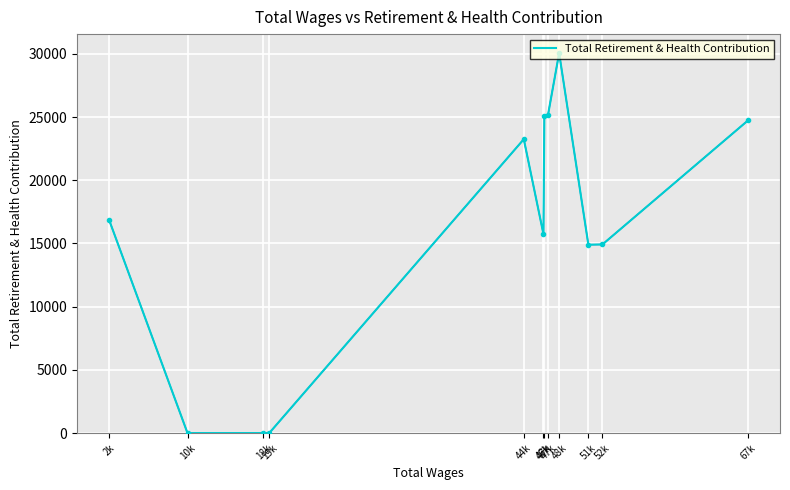

At which category does the chart reach its peak across all series?

48k